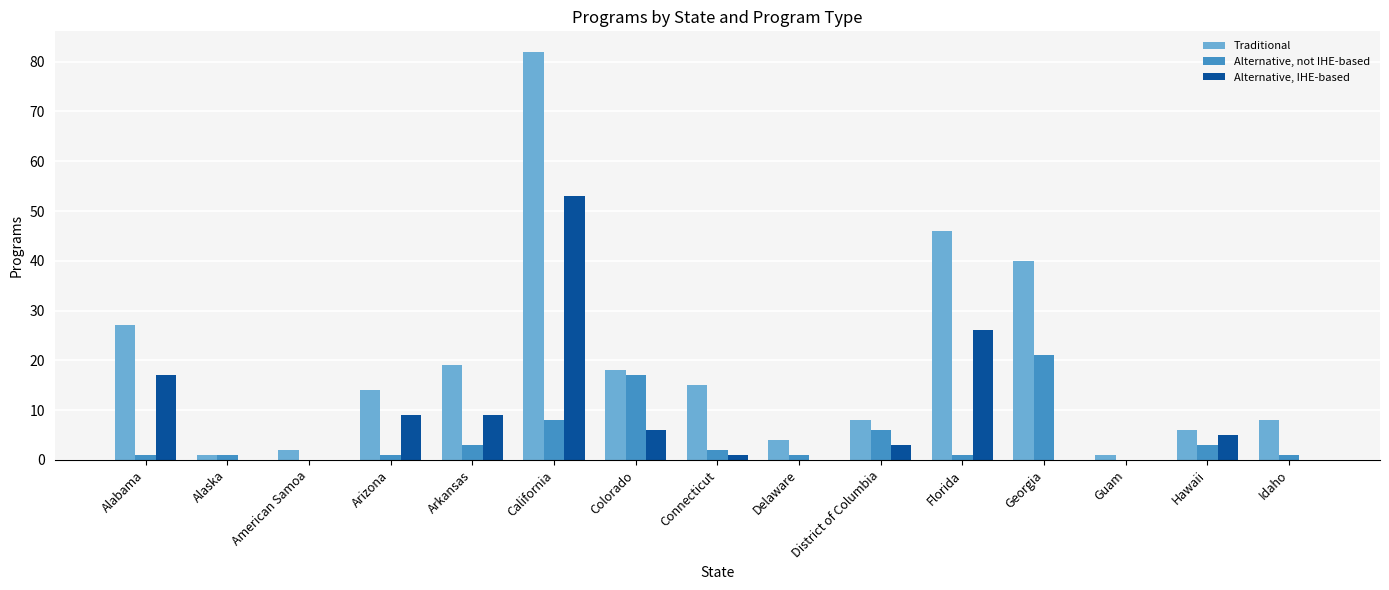

The Alternative, IHE-based series shows -17 at Guam. True or false?

False